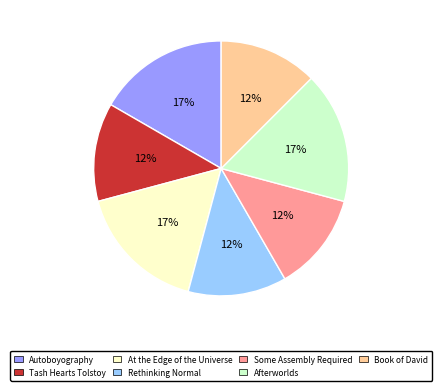

Is Some Assembly Required the majority of the pie?

No